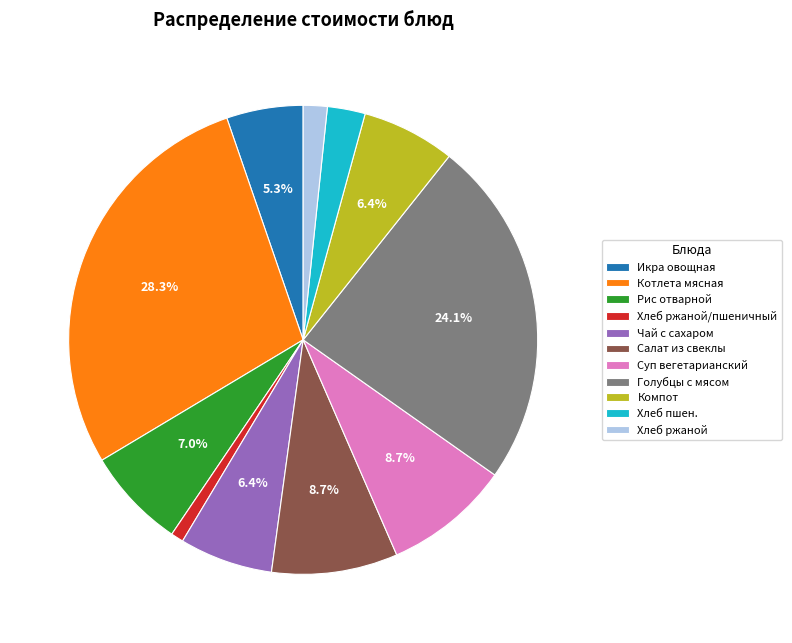

To the nearest percent, what percentage of the pie is Икра овощная?

5%